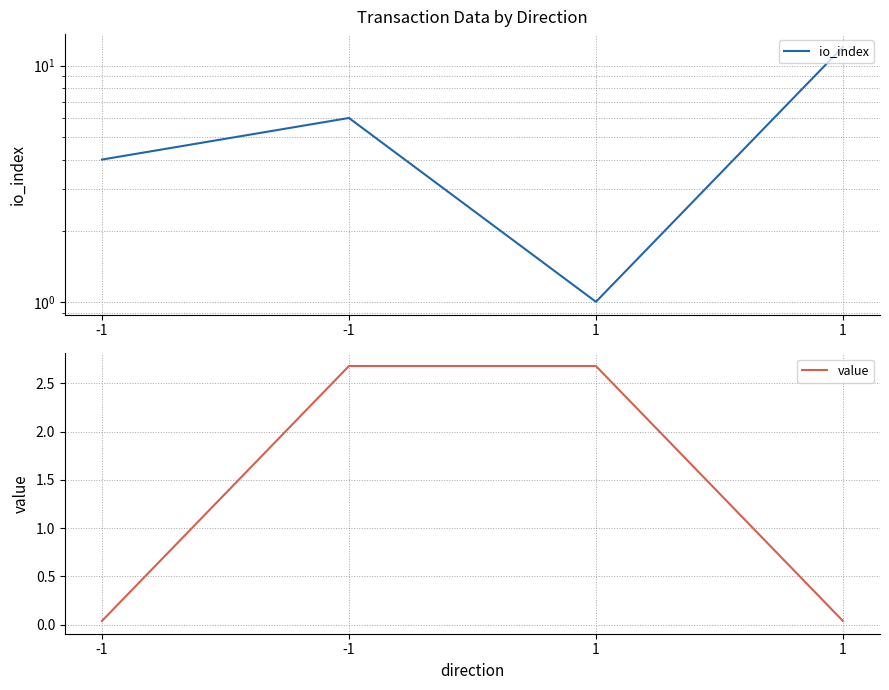

What is the difference between the value values at 1 and 1?

2.6